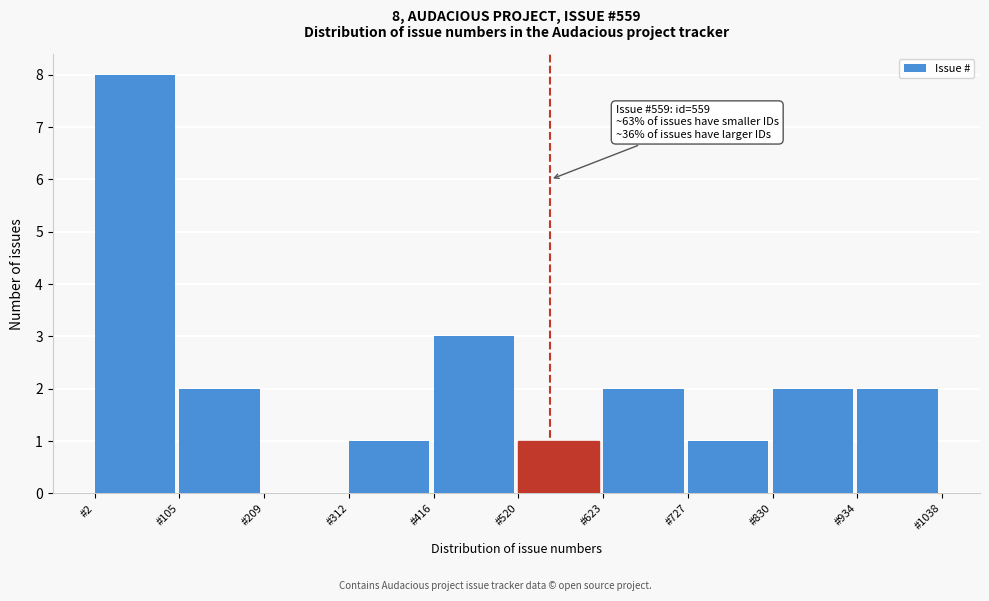

Over which range of the x-axis is the bar tallest?

0 to 100